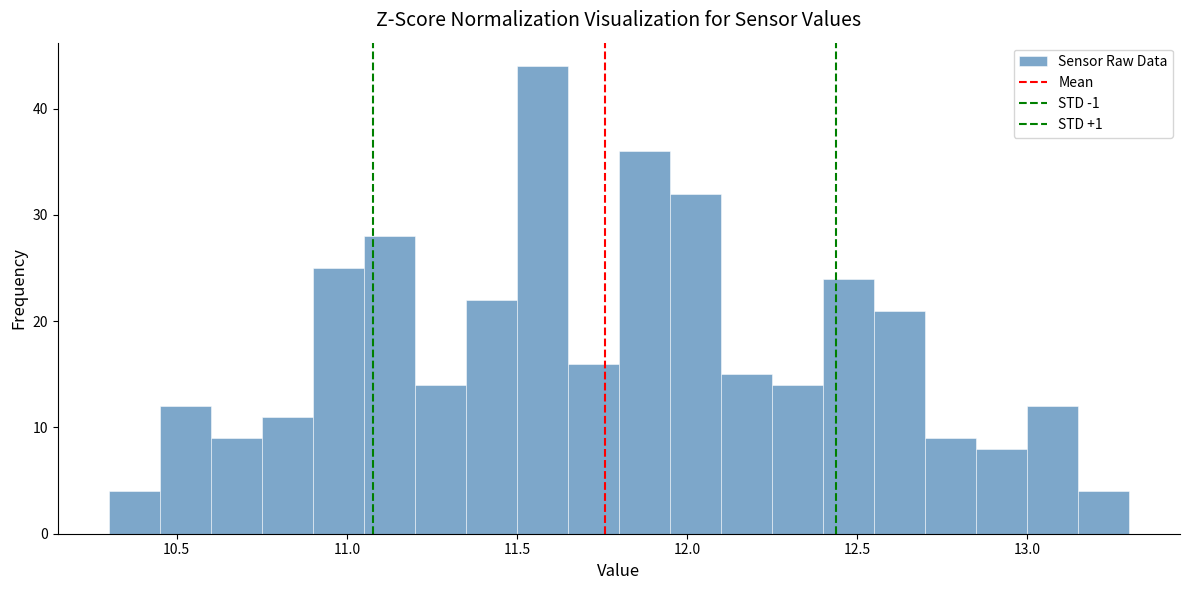

Around what value on the x-axis is the tallest bar? Give the approximate position of its centre, as read against the axis.

11.60